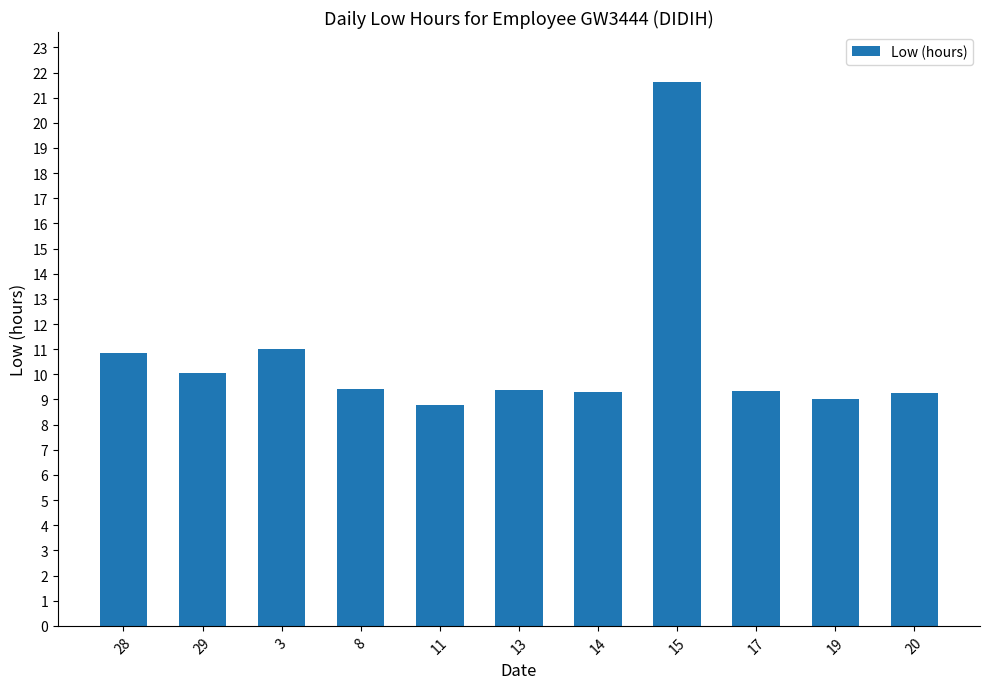

What is the change in value from 28 to 20?

-1.6